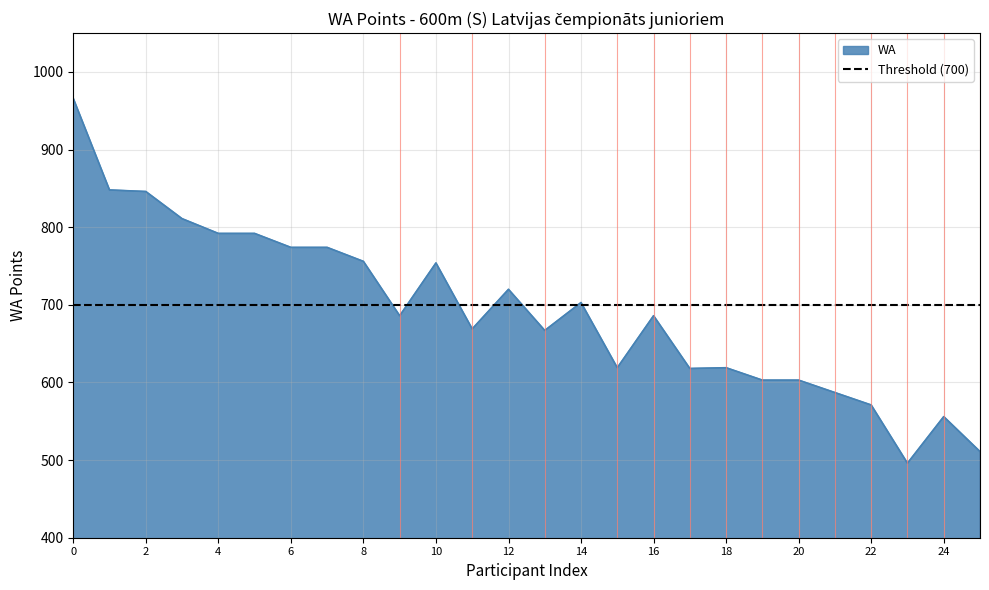

What is the ratio of the value at 13 to the value at 10?

0.9